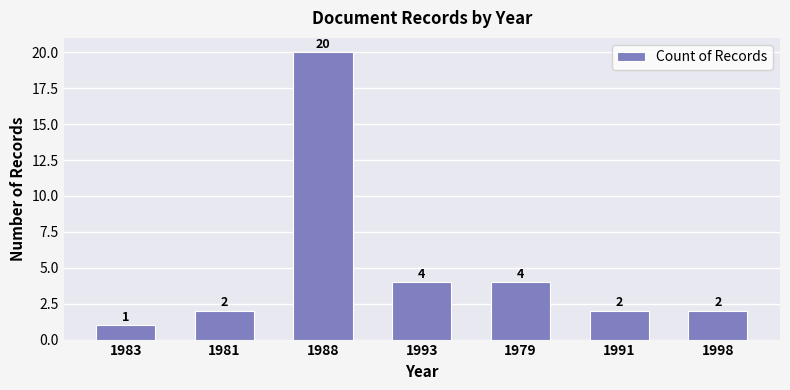

Reading right to left, transcribe all the data shown in this chart.

2	2	4	4	20	2	1